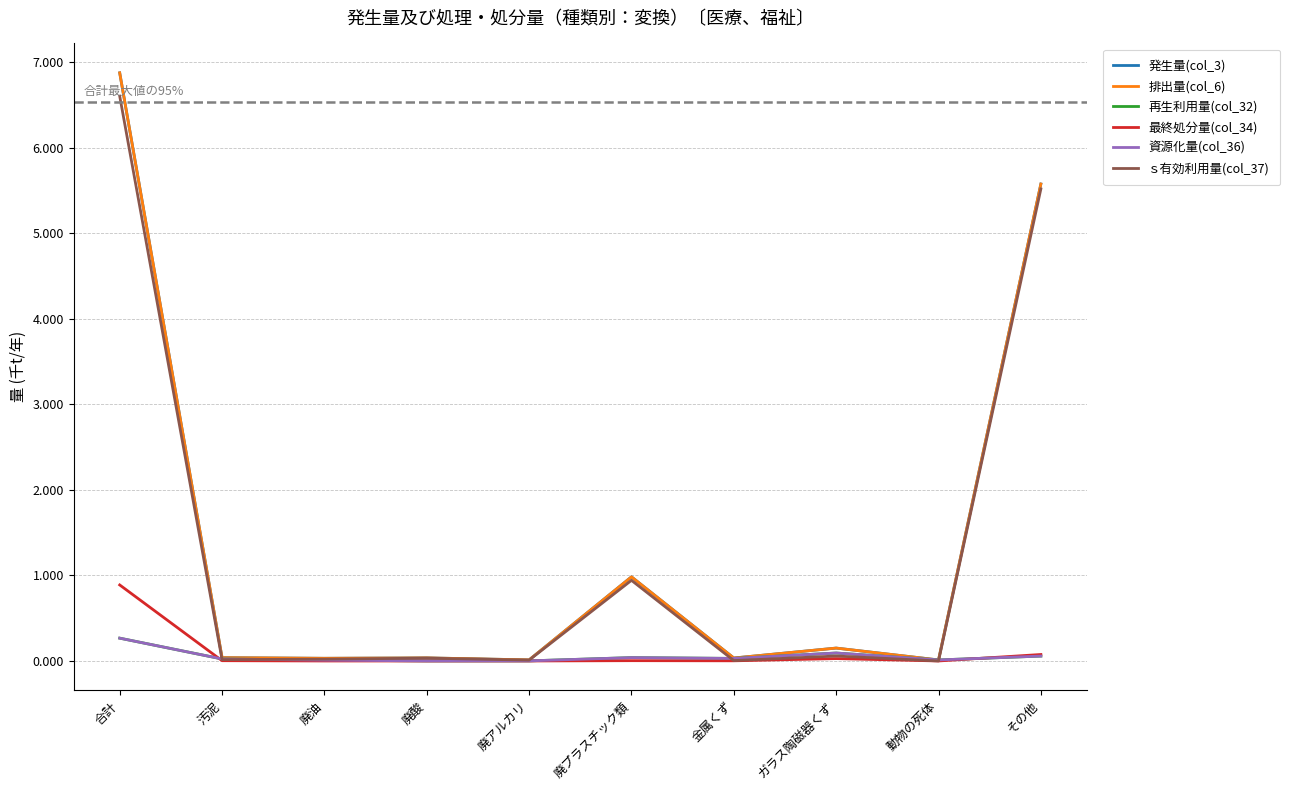

Does the chart have visible grid lines?

Yes